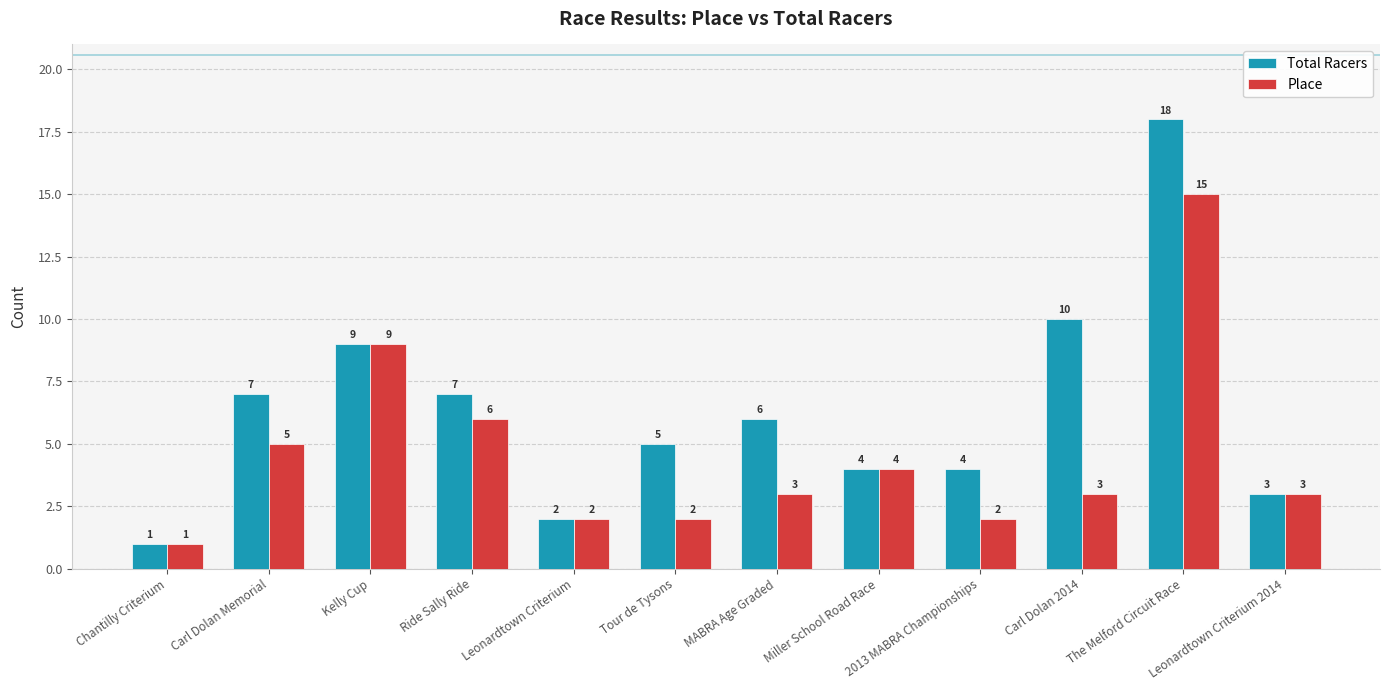

What is the difference between the Total Racers values at 2013 MABRA Championships and Ride Sally Ride?

3